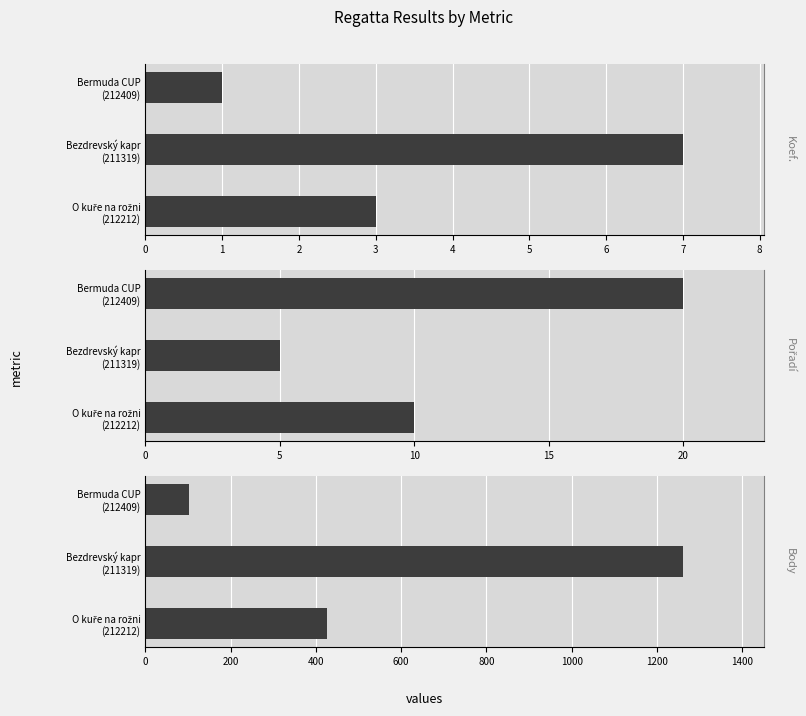

Are the bars horizontal?

Yes